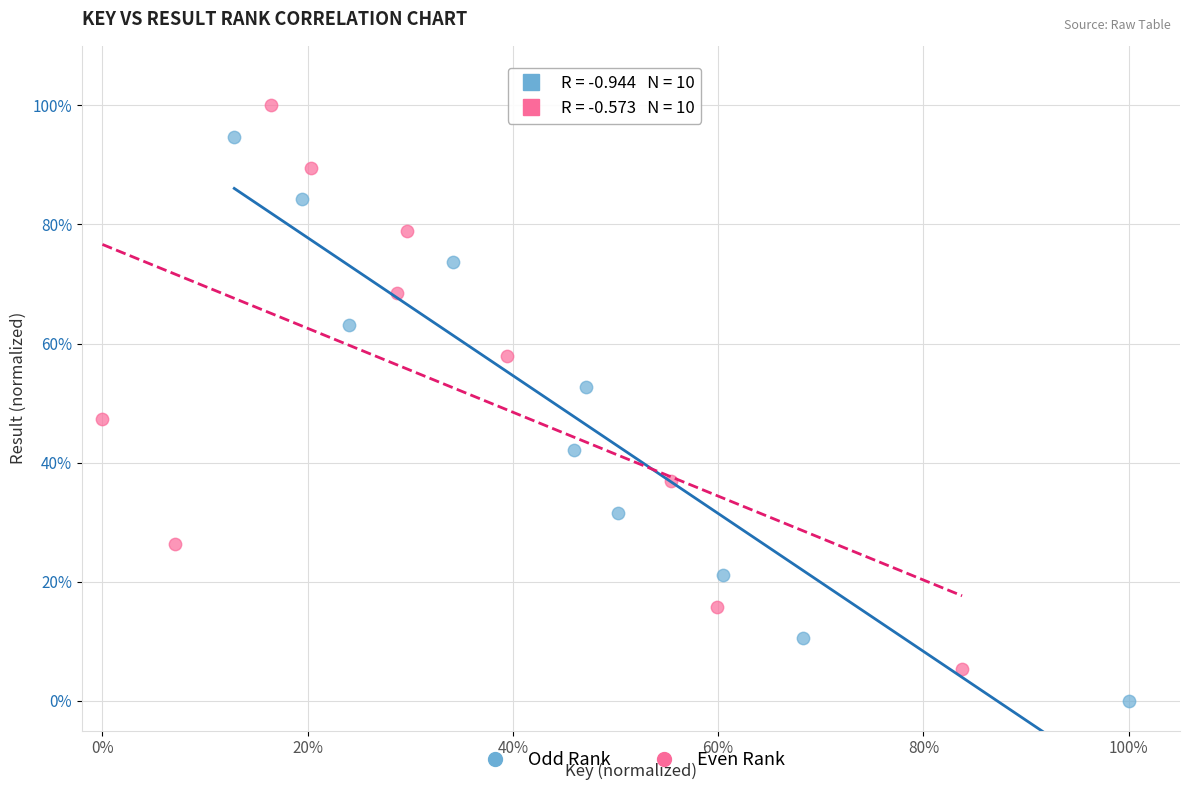

Which series contains the lowest Y value?

Odd Rank